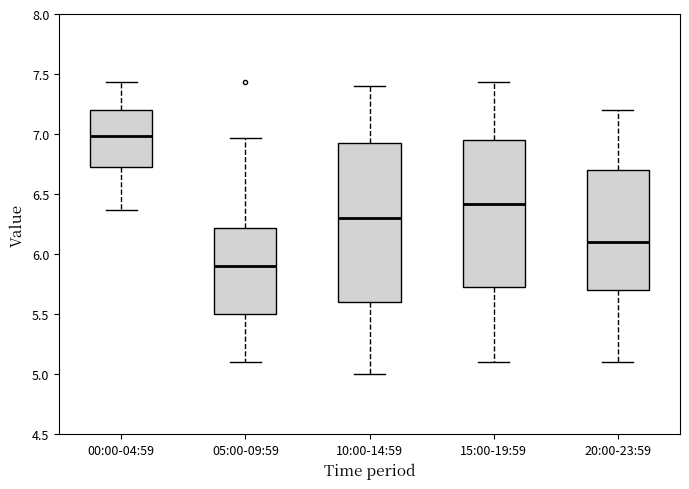

Where is the lower edge of the box for 00:00-04:59 on the y-axis? The values are not printed on the chart, so give them approximately, as read against the axis.

6.70